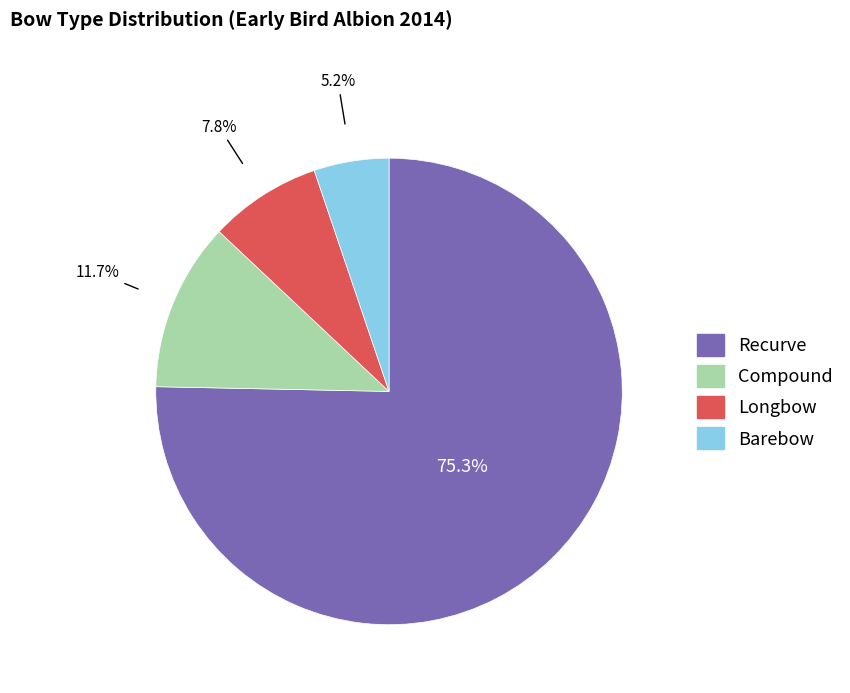

Is there a majority slice in this chart?

Yes